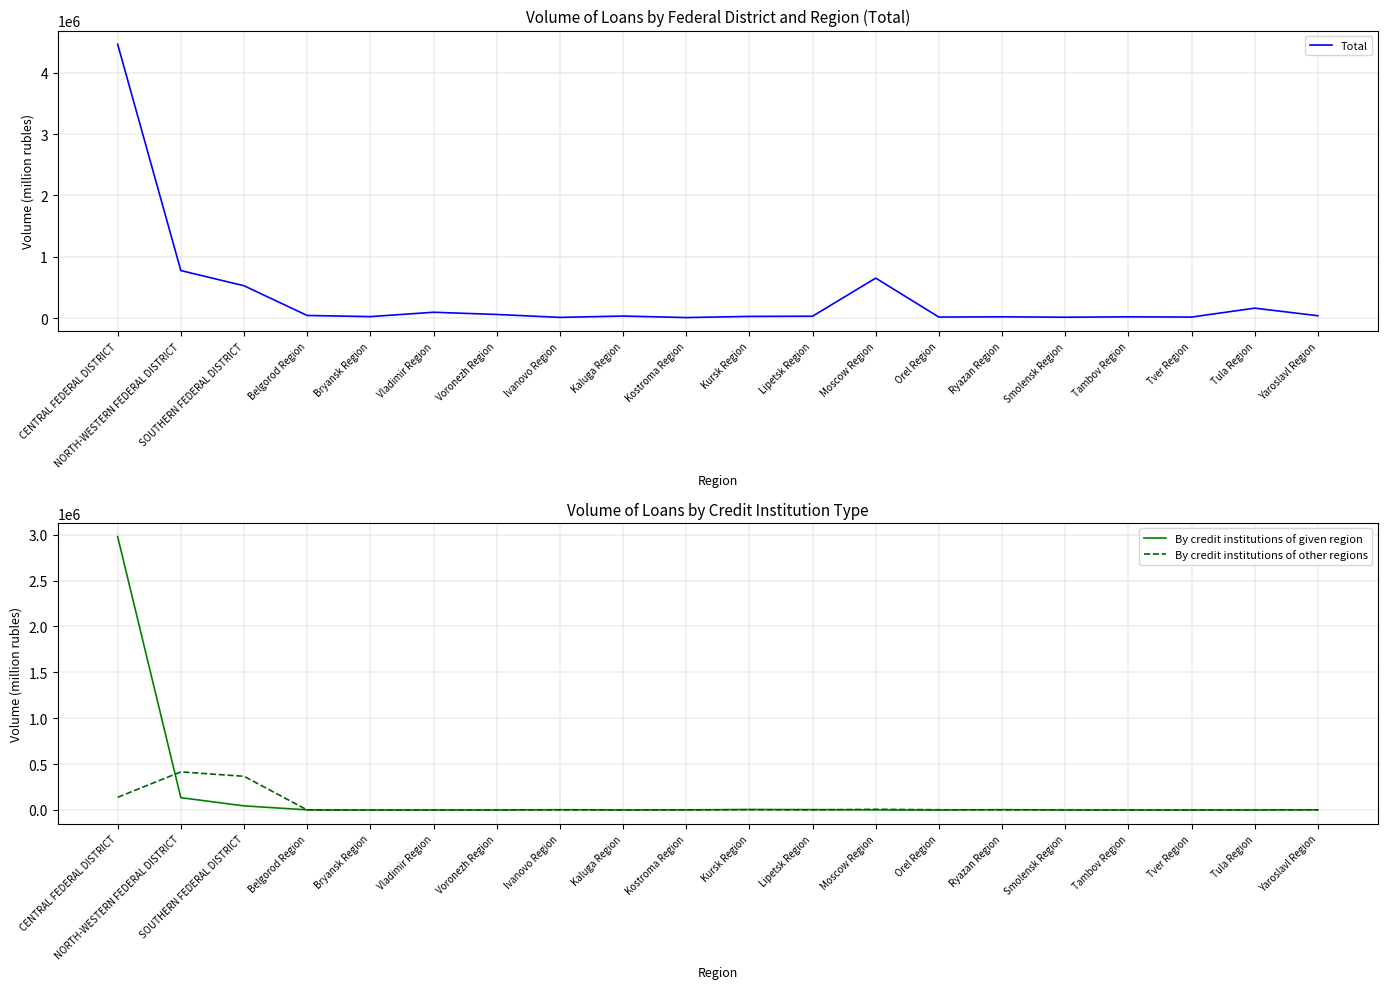

At which label does Total reach its minimum?

Kostroma Region